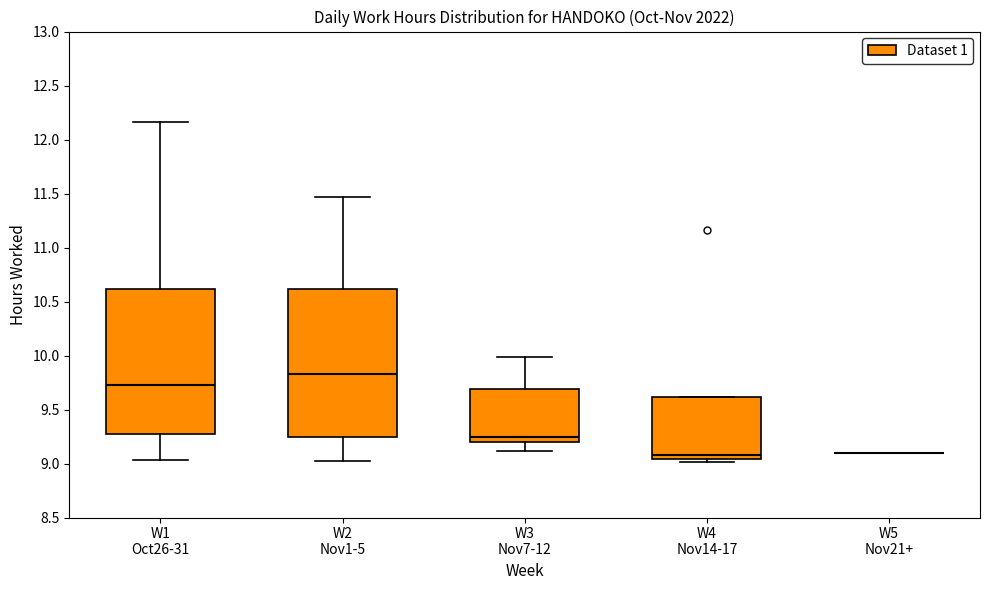

Reading left to right, transcribe this box plot: for each box, give where its median line is, the range the box spans, and where its two whiskers end, as read against the y-axis. The values are not printed on the chart, so give them approximately, as read against the axis.

W1 Oct26-31: median 9.75, box 9.30 to 10.60, whiskers 9.05 to 12.15
W2 Nov1-5: median 9.85, box 9.25 to 10.60, whiskers 9.00 to 11.45
W3 Nov7-12: median 9.25, box 9.20 to 9.70, whiskers 9.10 to 10.00
W4 Nov14-17: median 9.10, box 9.05 to 9.60, whiskers 9.00 to 9.60
W5 Nov21+: box collapsed to a line at 9.10, whiskers 9.10 to 9.10